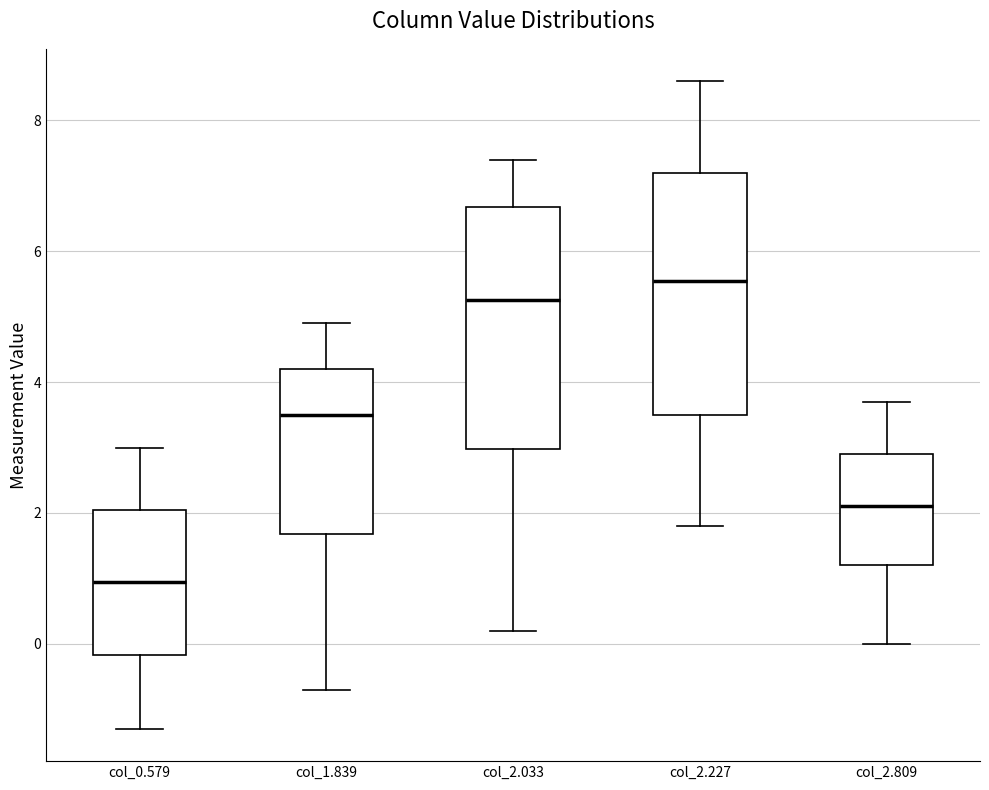

Reading left to right, read every box against the y-axis: the position of its median line, the range the box covers, and the ends of its whiskers. The values are not printed on the chart, so give them approximately, as read against the axis.

col_0.579: median 1.0, box -0.2 to 2.0, whiskers -1.2 to 3.0
col_1.839: median 3.6, box 1.6 to 4.2, whiskers -0.6 to 5.0
col_2.033: median 5.2, box 3.0 to 6.6, whiskers 0.2 to 7.4
col_2.227: median 5.6, box 3.6 to 7.2, whiskers 1.8 to 8.6
col_2.809: median 2.2, box 1.2 to 3.0, whiskers 0.0 to 3.8